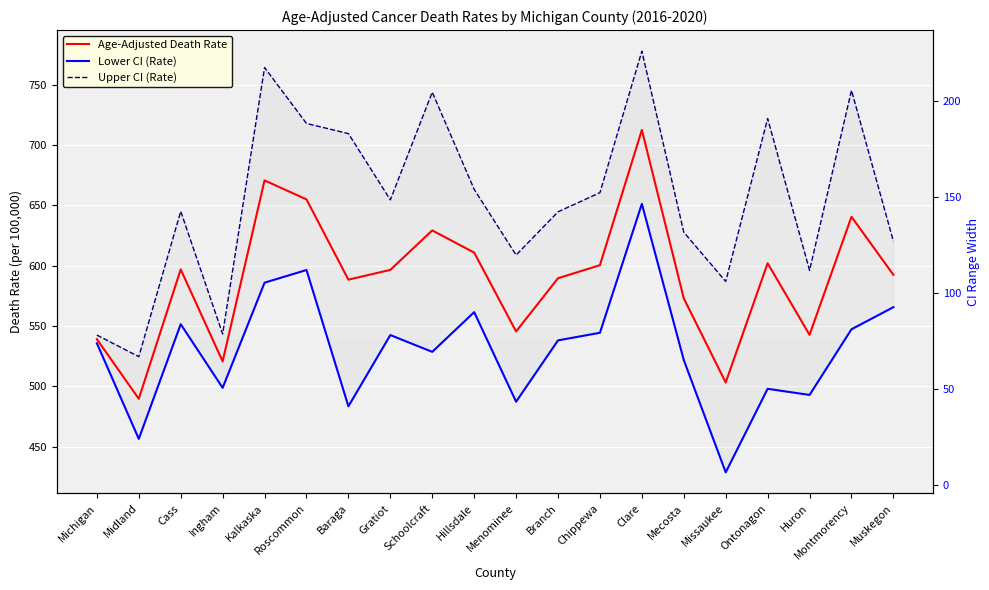

What is the value of the Upper CI (Rate) point at the 10th from the left?

663.2